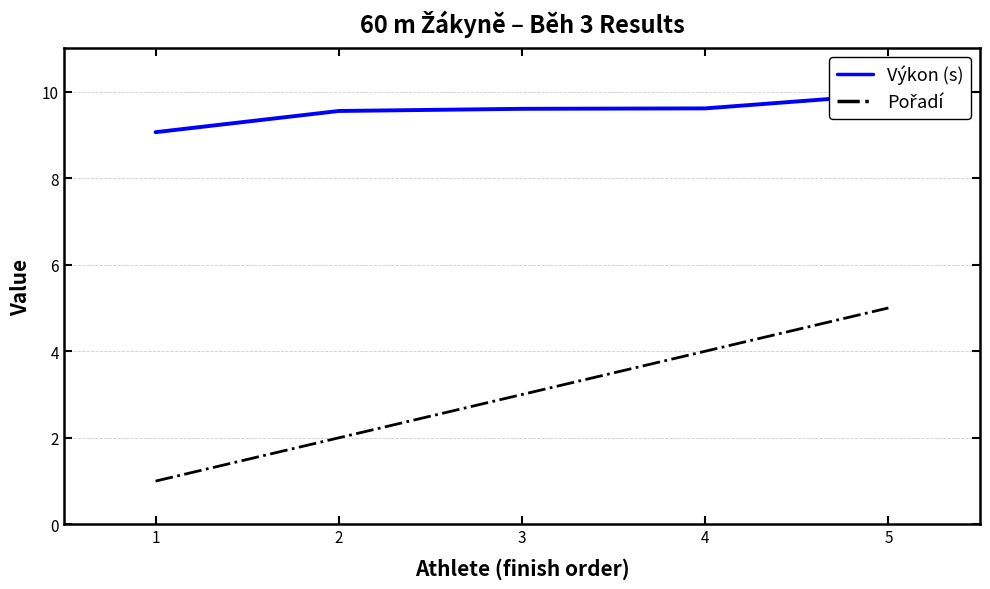

Which series has the largest total across all categories?

Výkon (s)